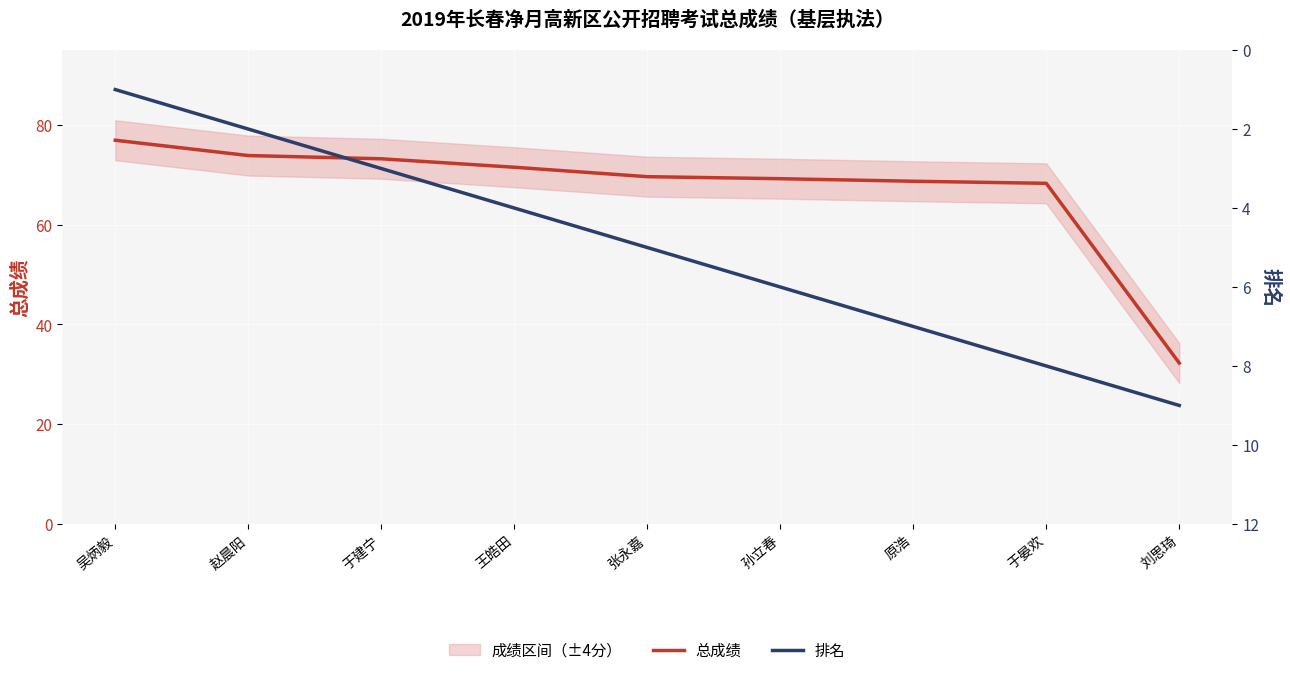

Rank the series by their average value, from lowest to highest.

排名, 总成绩